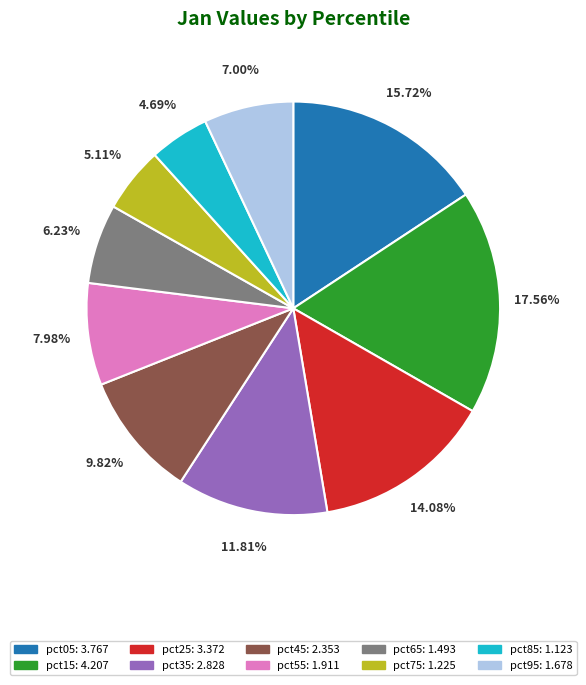

Approximately how many times larger is the value at pct75 compared to pct05?

0.3